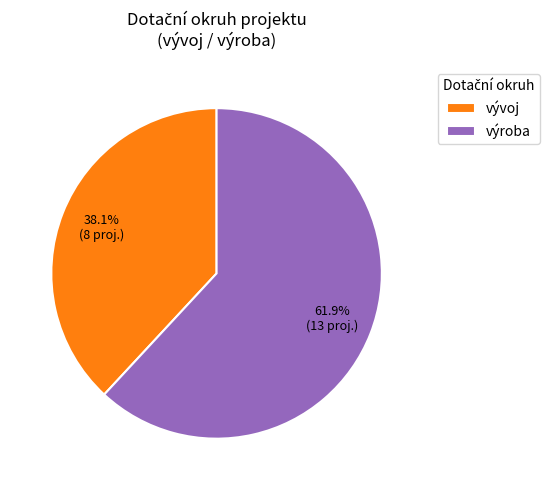

To the nearest percent, what percentage of the pie is vývoj?

38%